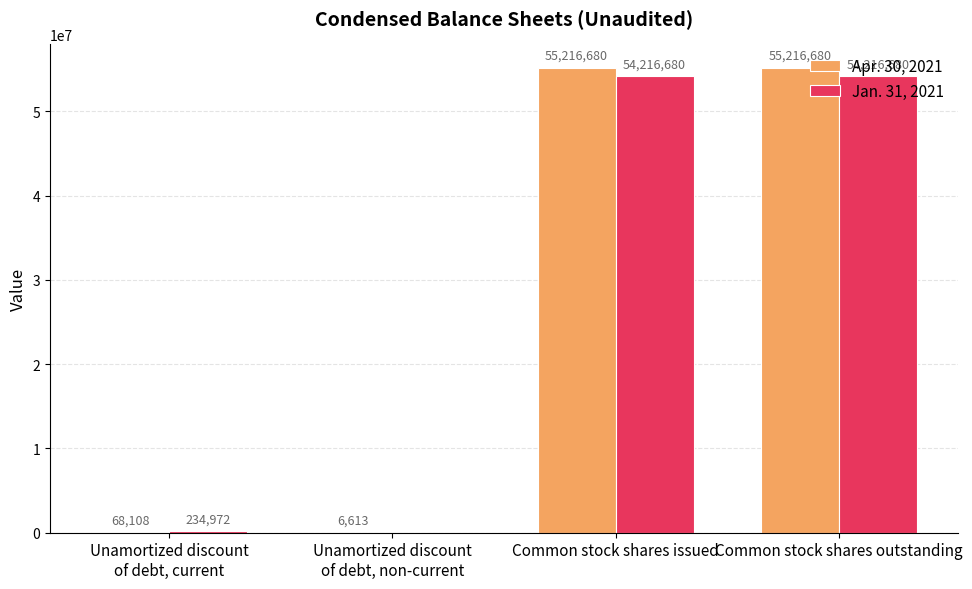

What is the sum of the Jan. 31, 2021 values at Common stock shares issued and Unamortized discount
of debt, non-current?

54216680